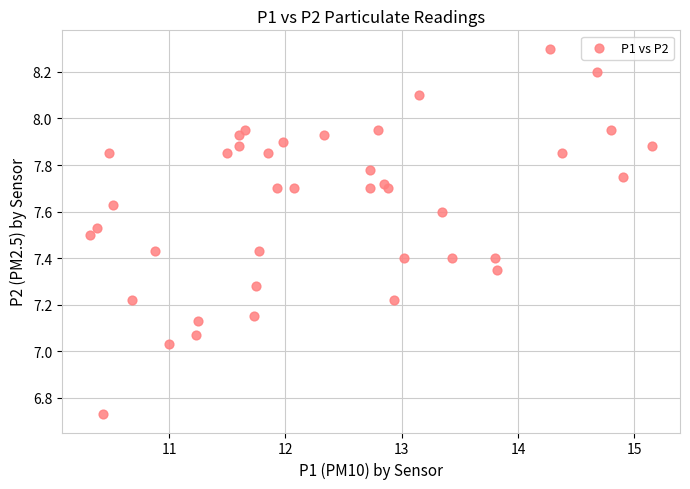

What is the range of Y values (max minus min)?

1.6